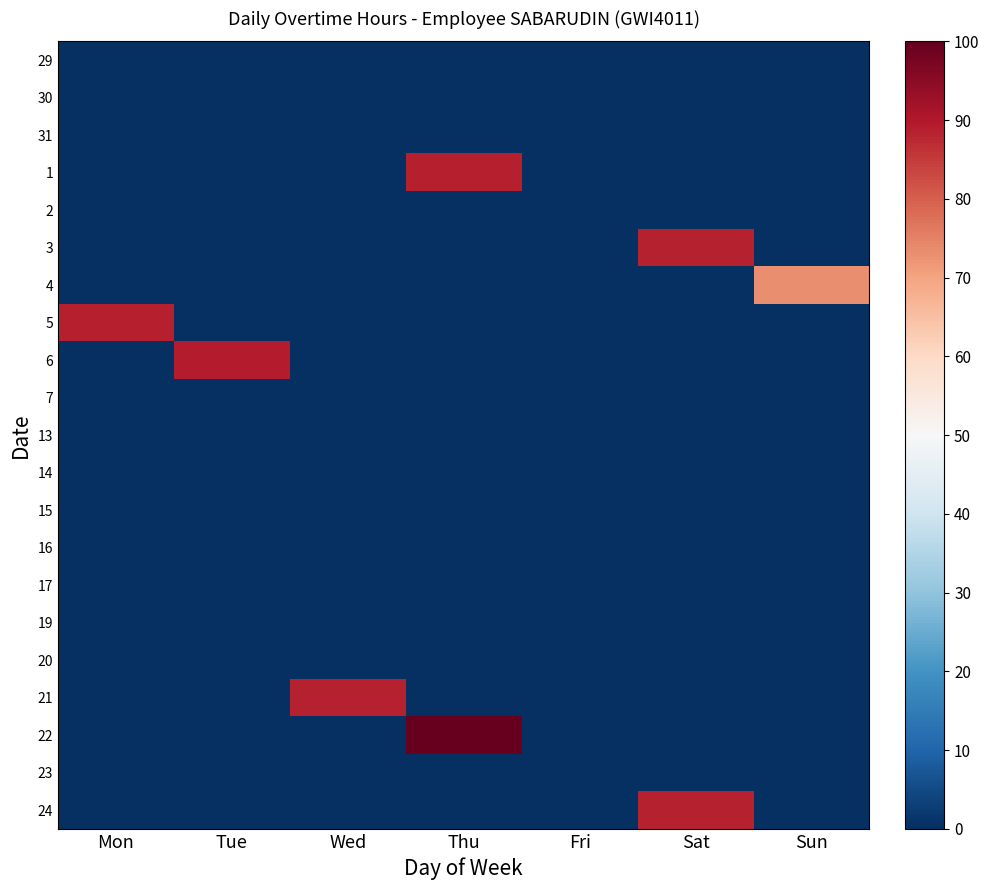

What is the total value across all series at Wed?

88.6